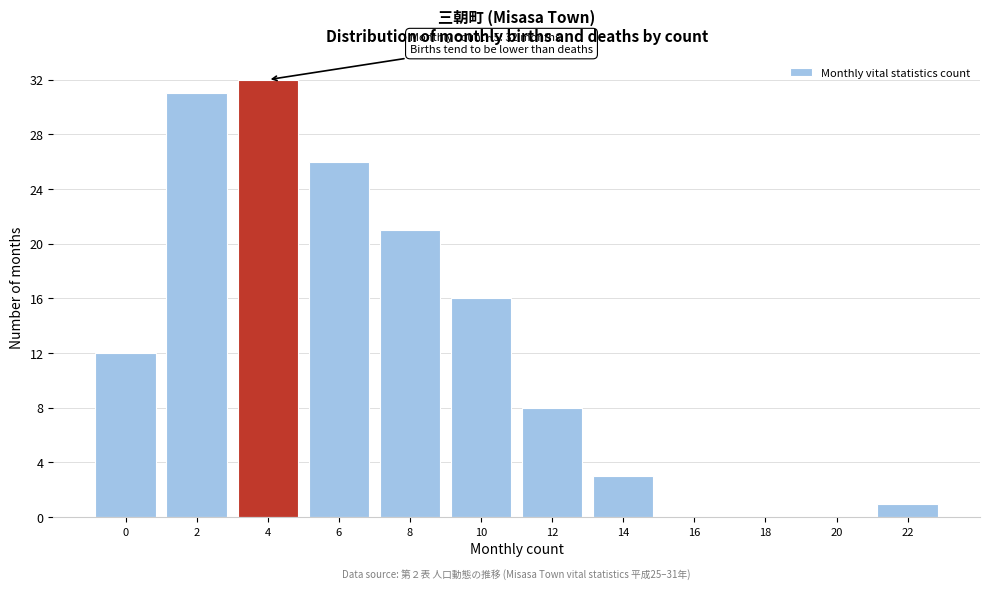

Reading left to right, list all the values displayed in this chart.

0=12	2=31	4=32	6=26	8=21	10=16	12=8	14=3	16=0	18=0	20=0	22=1